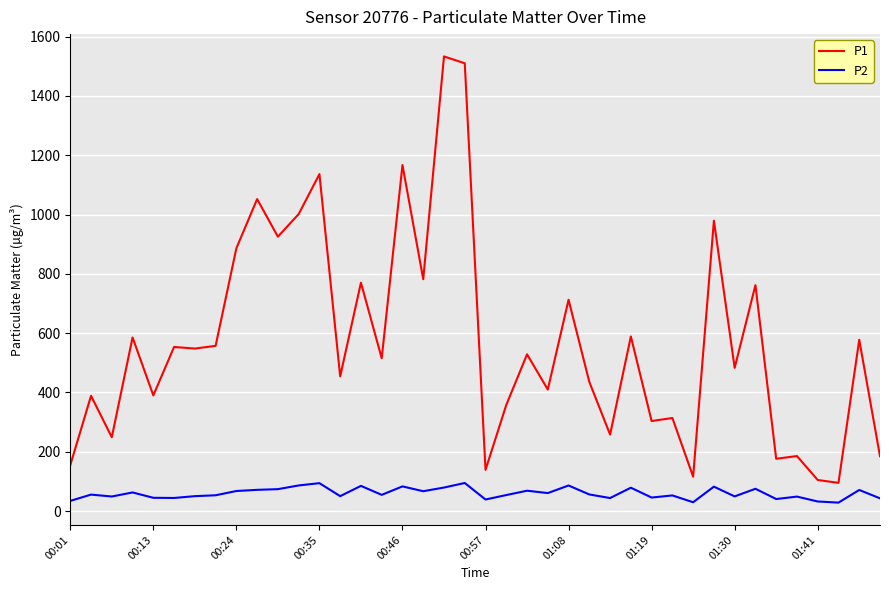

Which series has the largest range (max minus min)?

P1